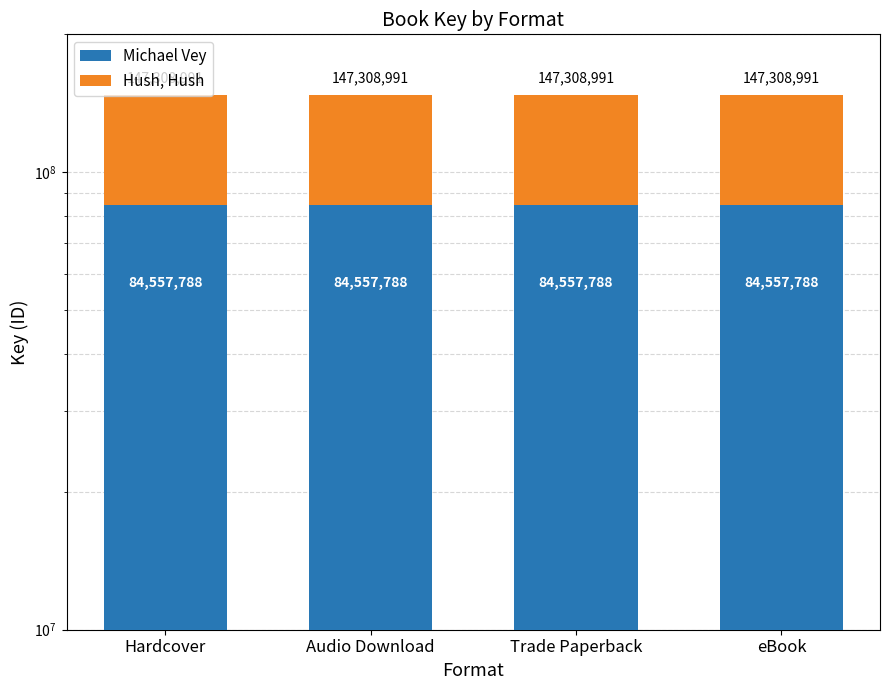

At how many categories does at least one series exceed 71471154?

4